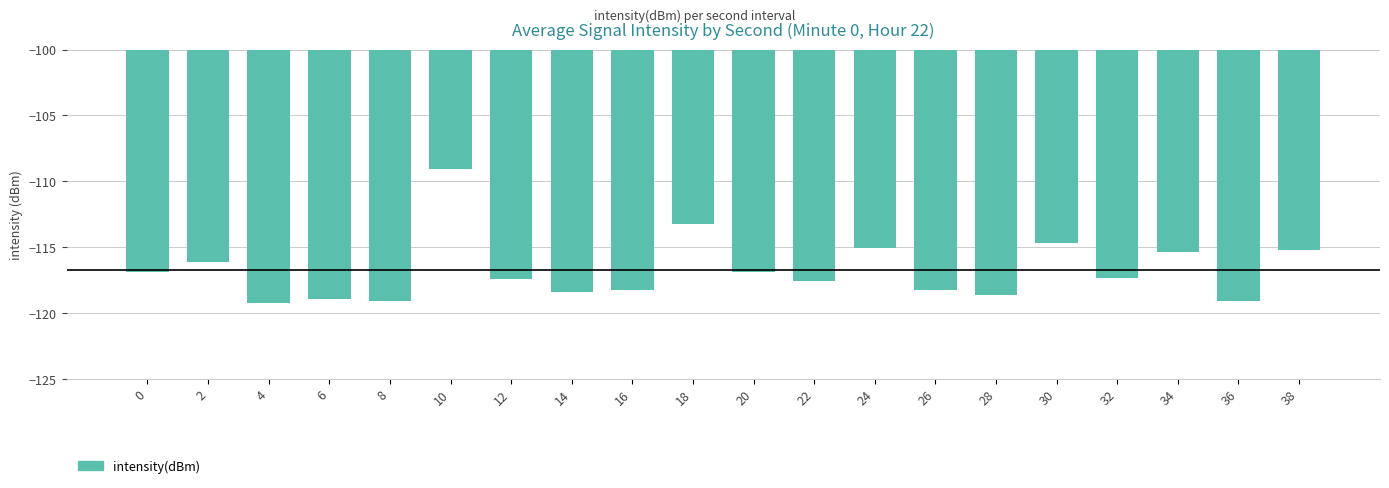

The value at 14 is -118.4. True or false?

True